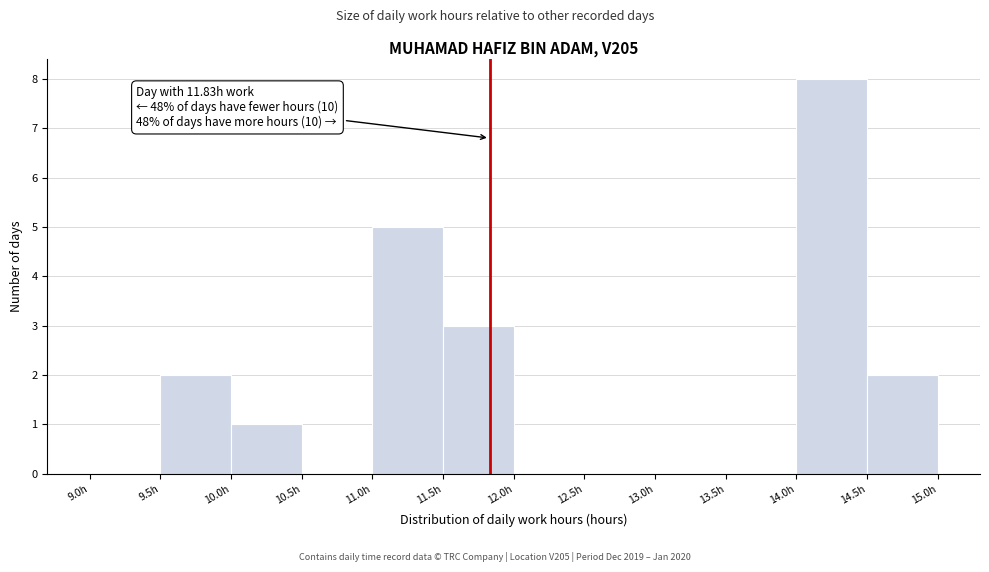

Over which range of the x-axis is the bar tallest?

14.0 to 14.5